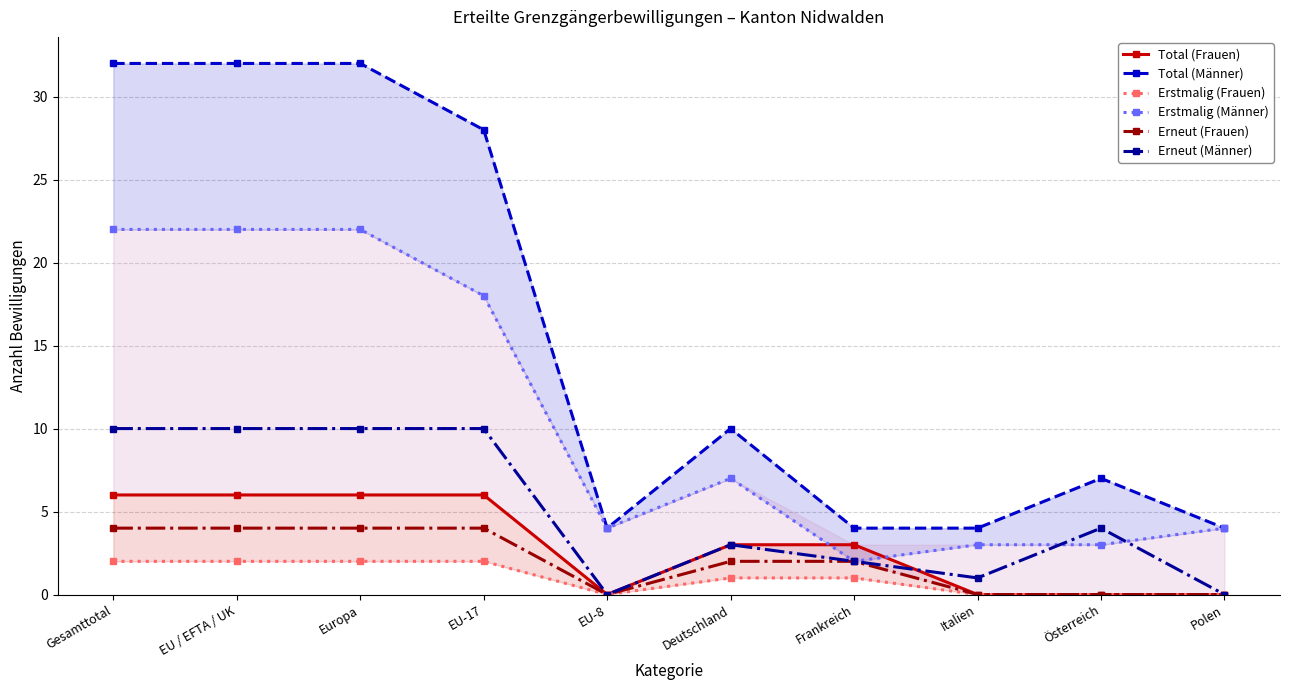

Reading right to left, list all the values displayed in this chart.

Total (Frauen): 0	0	0	3	3	0	6	6	6	6
Total (Männer): 4	7	4	4	10	4	28	32	32	32
Erstmalig (Frauen): 0	0	0	1	1	0	2	2	2	2
Erstmalig (Männer): 4	3	3	2	7	4	18	22	22	22
Erneut (Frauen): 0	0	0	2	2	0	4	4	4	4
Erneut (Männer): 0	4	1	2	3	0	10	10	10	10